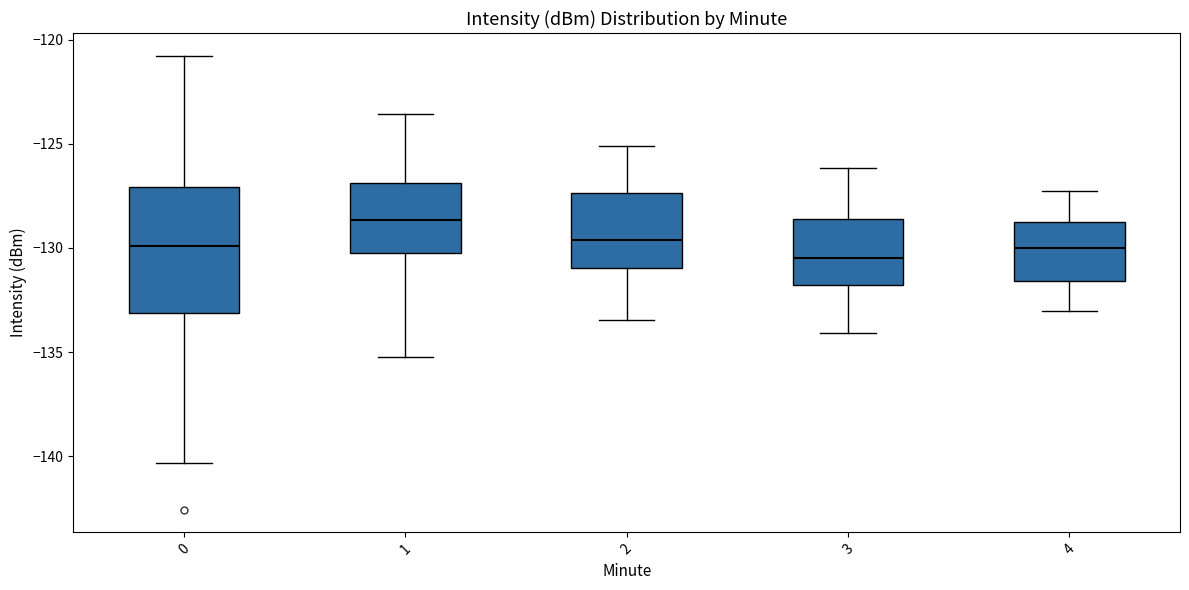

Reading left to right, read every box against the y-axis: the position of its median line, the range the box covers, and the ends of its whiskers. The values are not printed on the chart, so give them approximately, as read against the axis.

0: median -130.0, box -133.0 to -127.0, whiskers -140.5 to -121.0
1: median -128.5, box -130.5 to -127.0, whiskers -135.0 to -123.5
2: median -129.5, box -131.0 to -127.5, whiskers -133.5 to -125.0
3: median -130.5, box -132.0 to -128.5, whiskers -134.0 to -126.0
4: median -130.0, box -131.5 to -128.5, whiskers -133.0 to -127.5